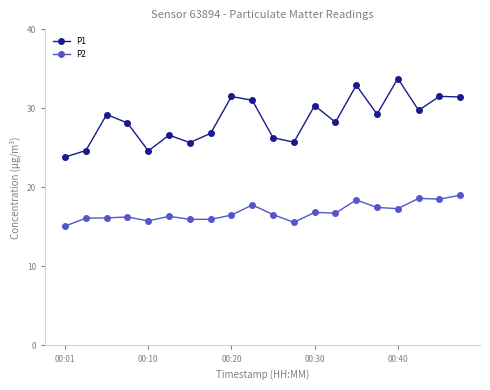

Which series has the largest range (max minus min)?

P1